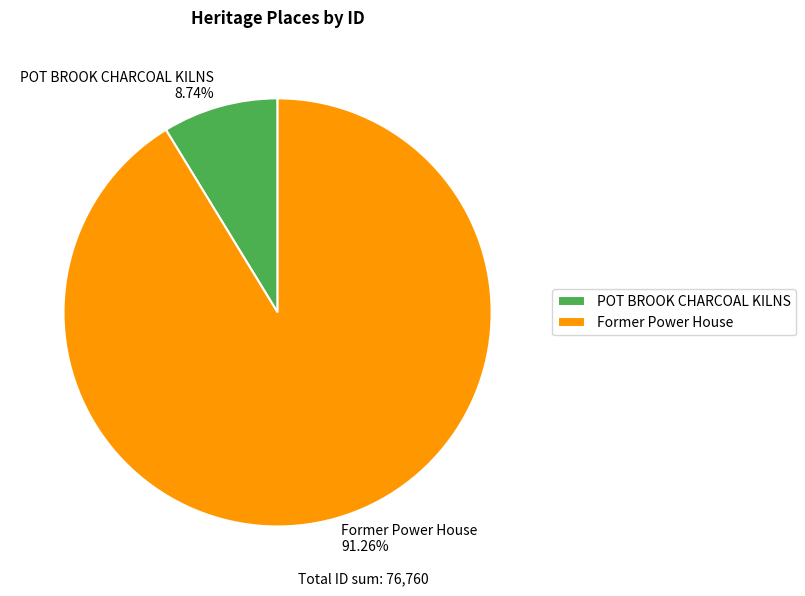

Rank the categories by value from lowest to highest.

POT BROOK CHARCOAL KILNS, Former Power House